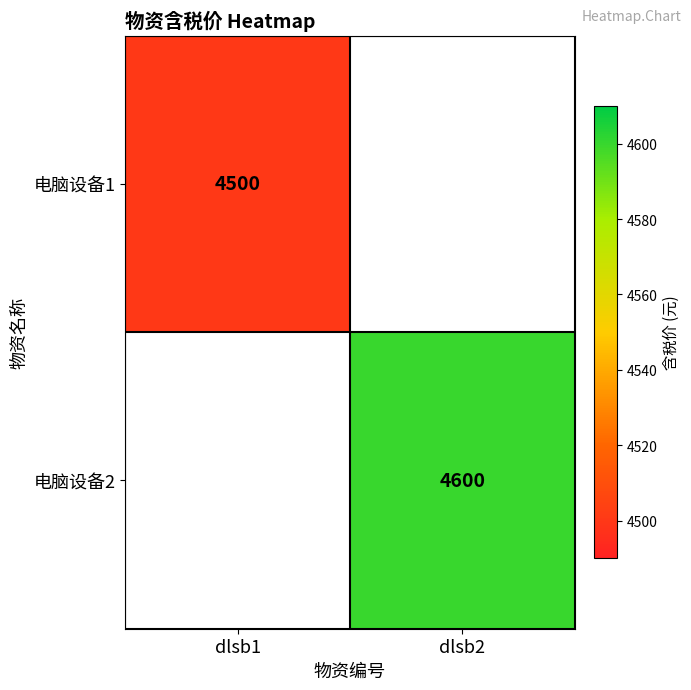

Is it true that 电脑设备1 equals 4500 at dlsb1?

True